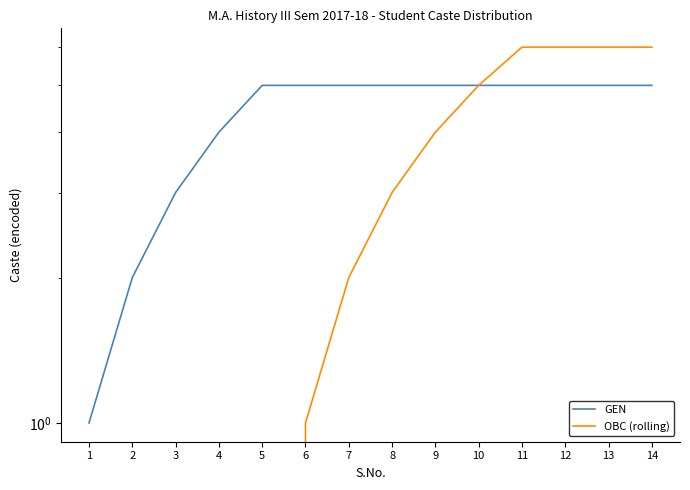

Between 6 and 8, which series saw the biggest shift?

OBC (rolling)